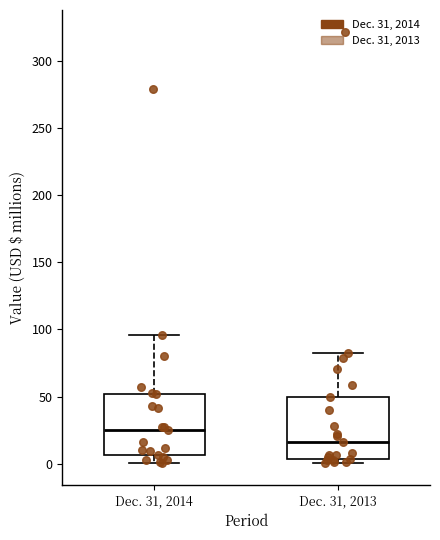

Reading left to right, transcribe this box plot: for each box, give where its median line is, the range the box spans, and where its two whiskers end, as read against the y-axis. The values are not printed on the chart, so give them approximately, as read against the axis.

Dec. 31, 2014: median 25, box 5 to 50, whiskers 0 to 95
Dec. 31, 2013: median 15, box 5 to 50, whiskers 0 to 85